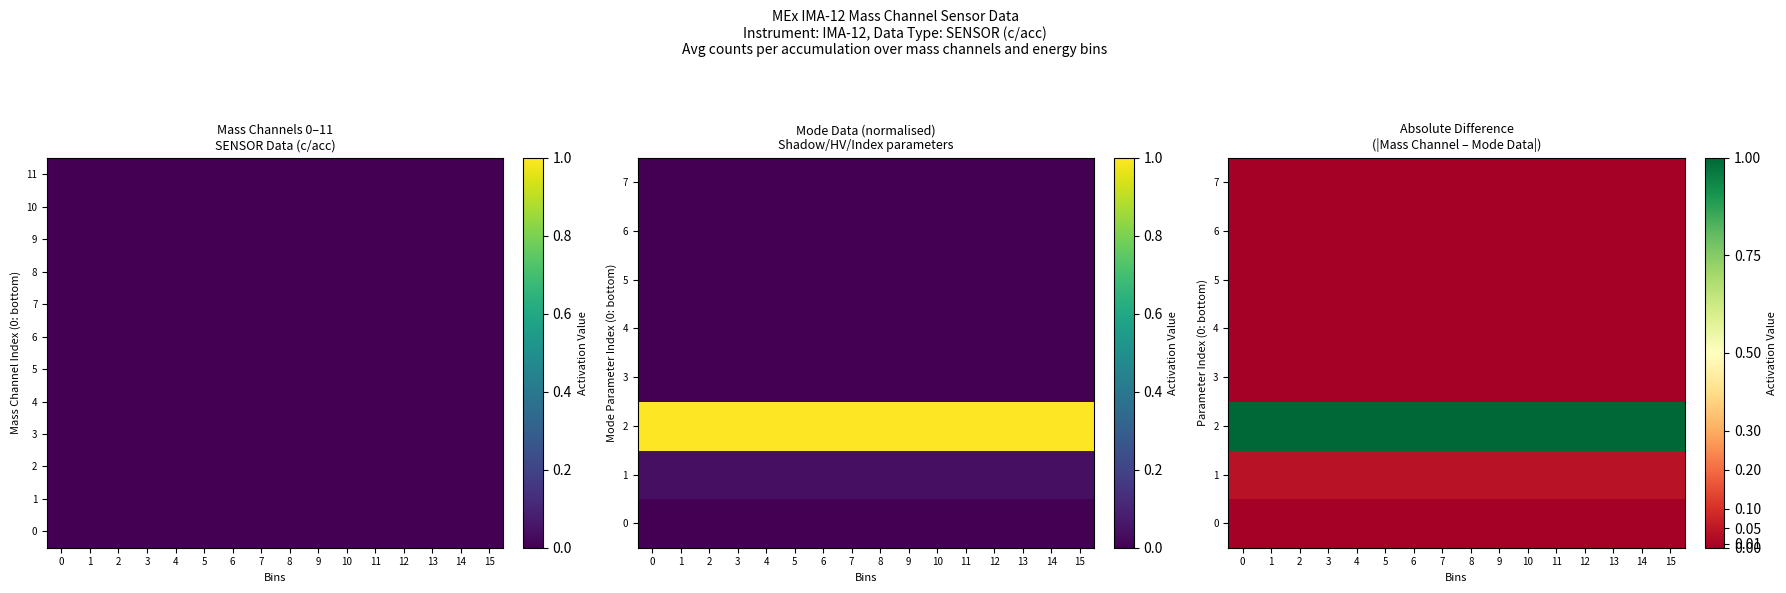

Between 12 and 8, which is larger?

12